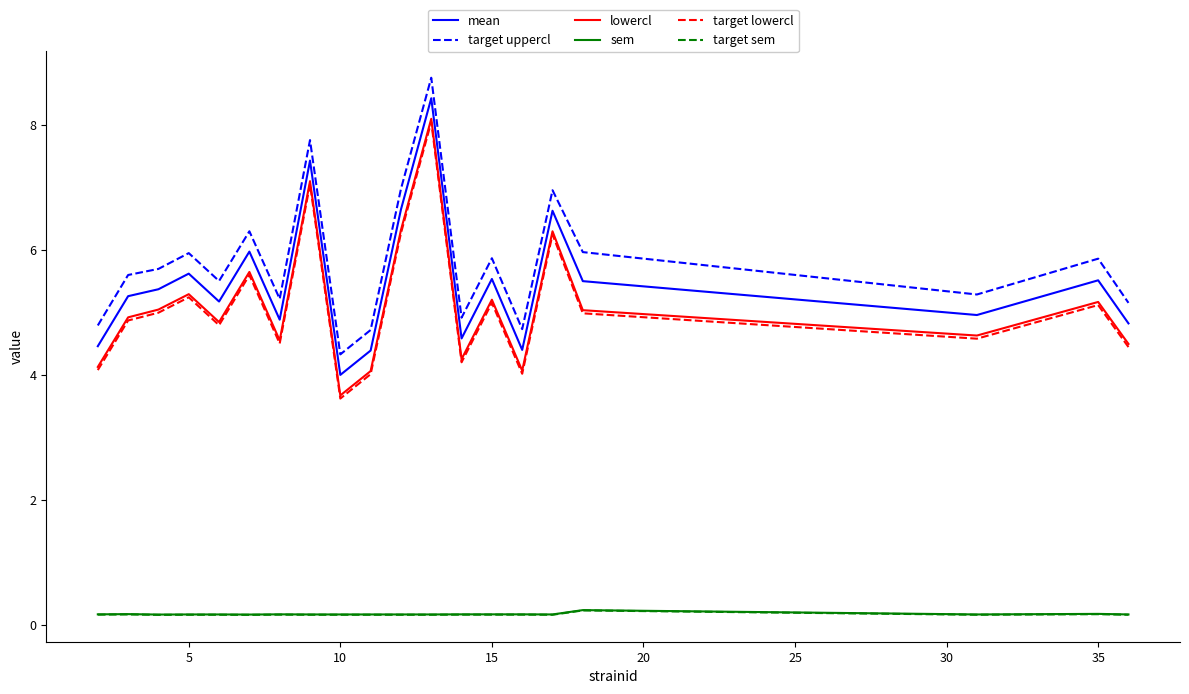

What is the maximum value for target uppercl?

8.8